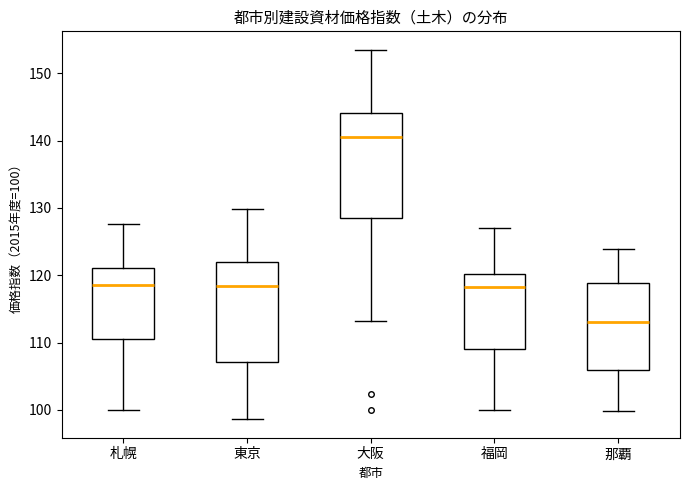

Reading left to right, read every box against the y-axis: the position of its median line, the range the box covers, and the ends of its whiskers. The values are not printed on the chart, so give them approximately, as read against the axis.

札幌: median 119, box 111 to 121, whiskers 100 to 128
東京: median 118, box 107 to 122, whiskers 99 to 130
大阪: median 141, box 129 to 144, whiskers 113 to 154
福岡: median 118, box 109 to 120, whiskers 100 to 127
那覇: median 113, box 106 to 119, whiskers 100 to 124